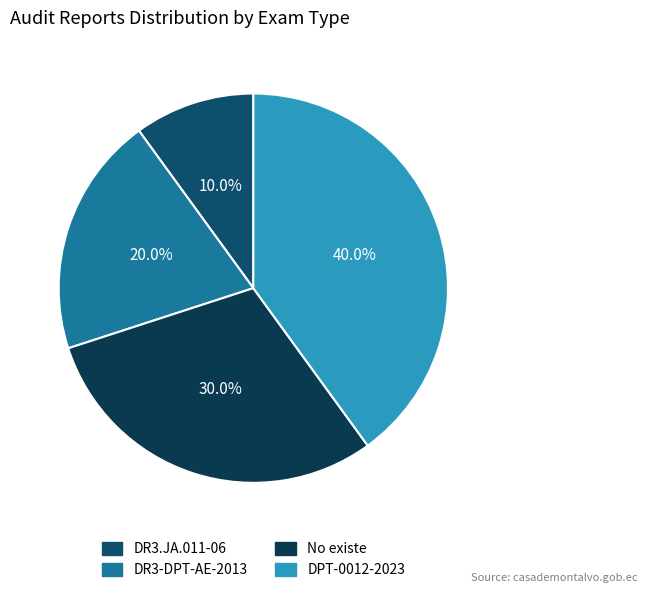

To the nearest percent, what is the average slice percentage?

25%